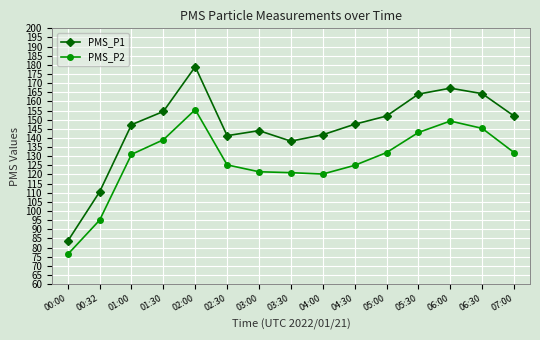

True or false: PMS_P2 has a value of 235.4 at 07:00.

False